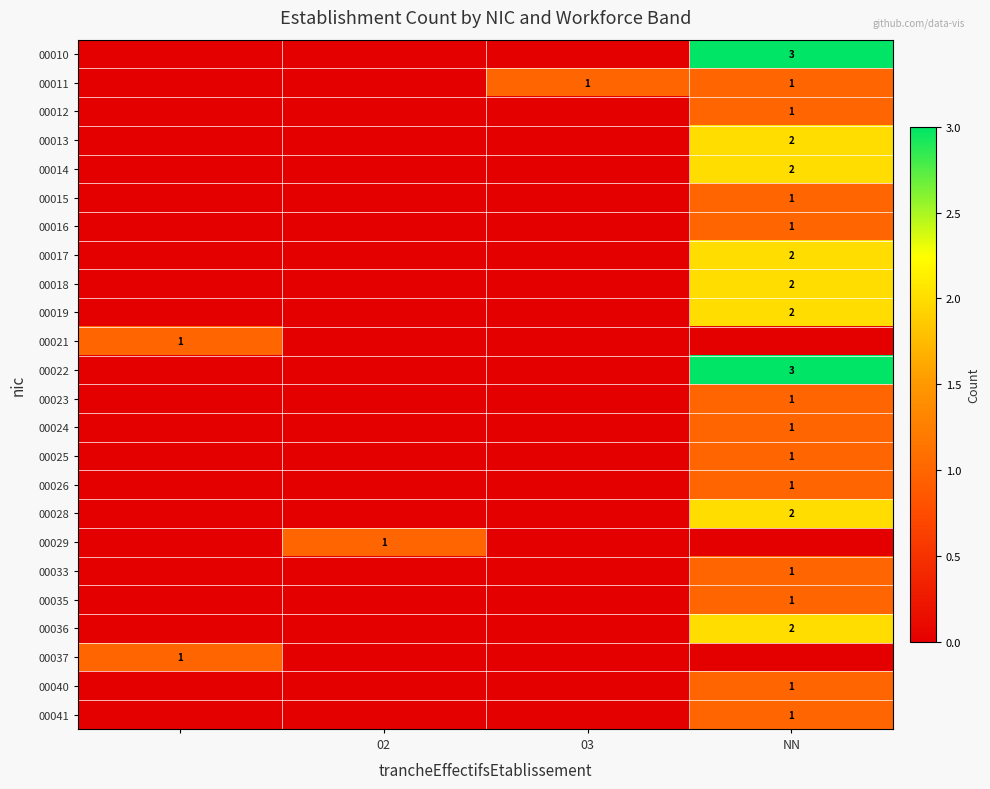

The 00019 series shows 2 at NN. True or false?

True